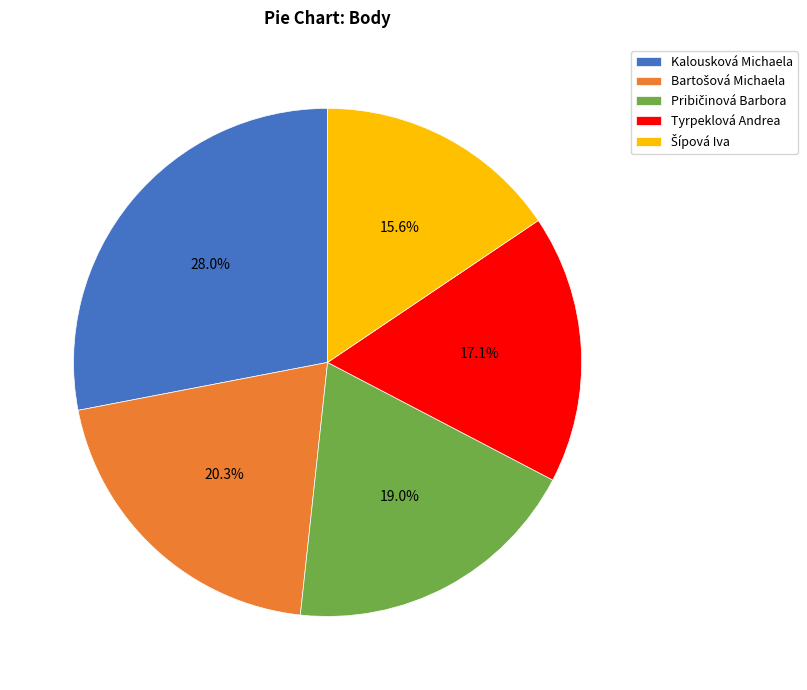

How many segments does this pie chart have?

5